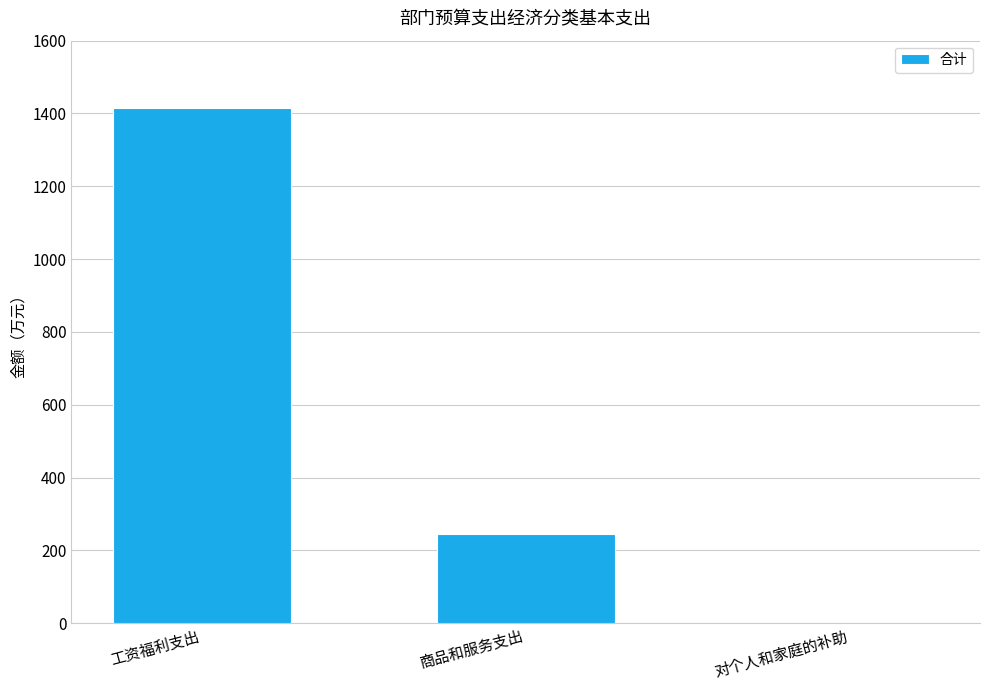

Where does the data first go above 245?

工资福利支出